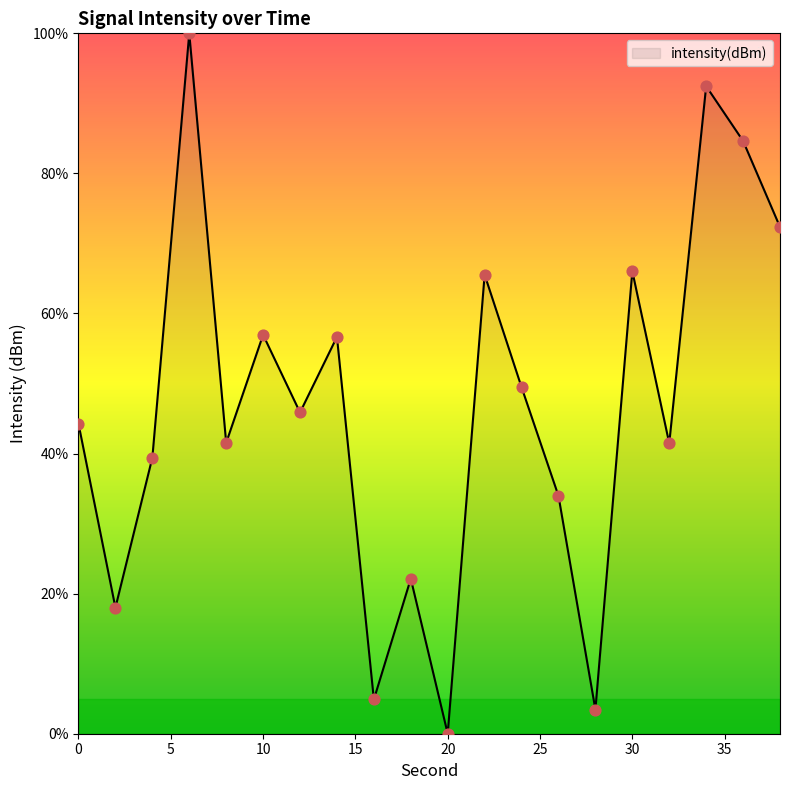

What is the maximum value shown in the chart?

100.0